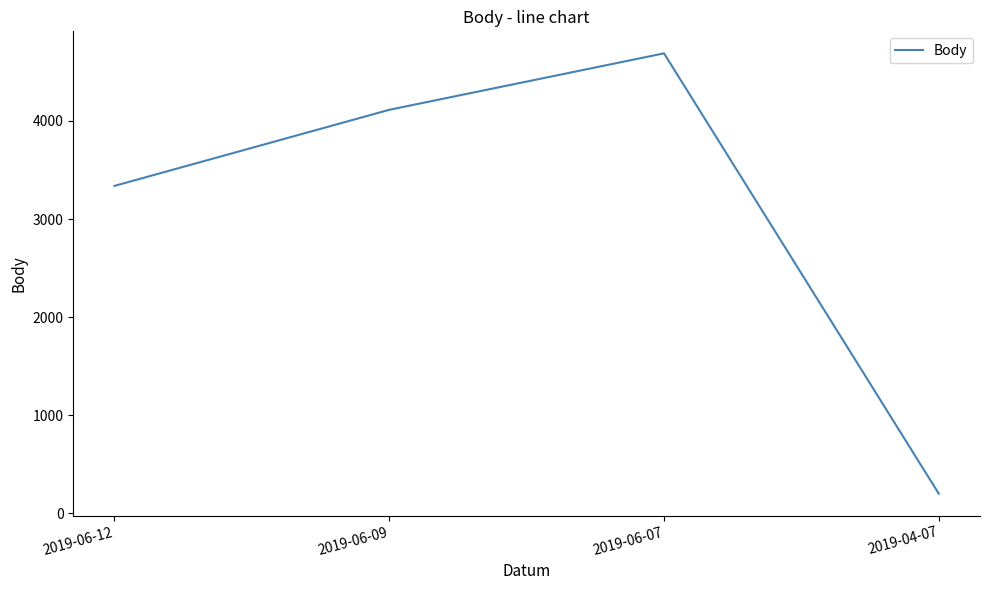

What is the greatest value displayed?

4690